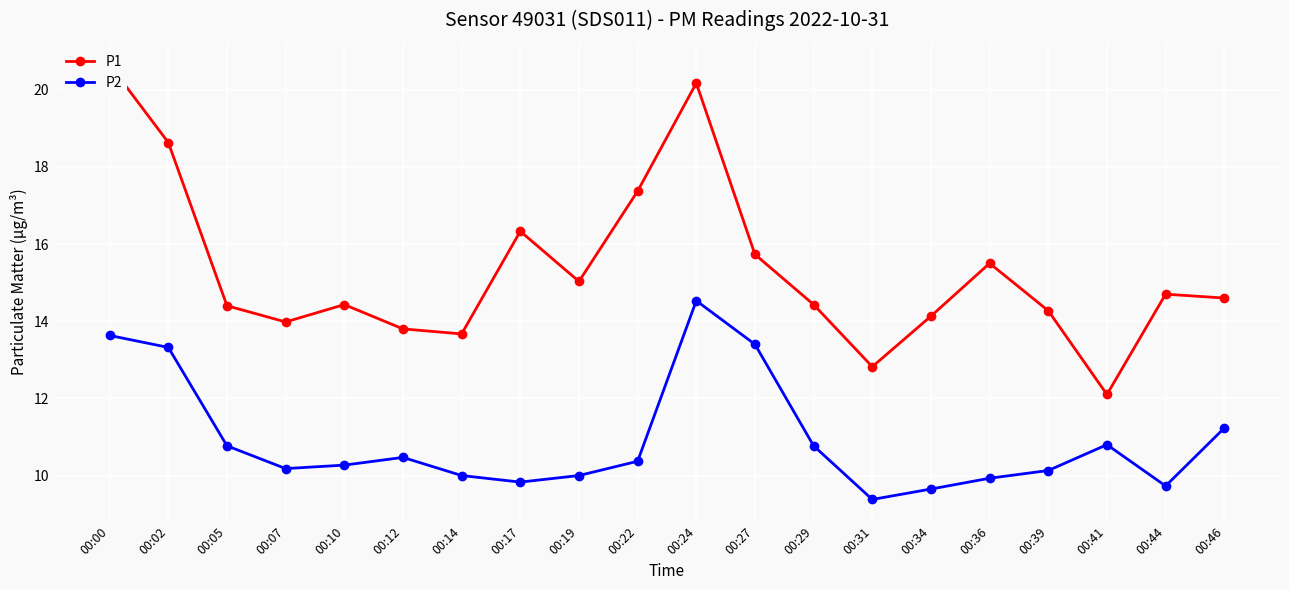

What is the difference between the maximum and minimum values in the P1 series?

8.5